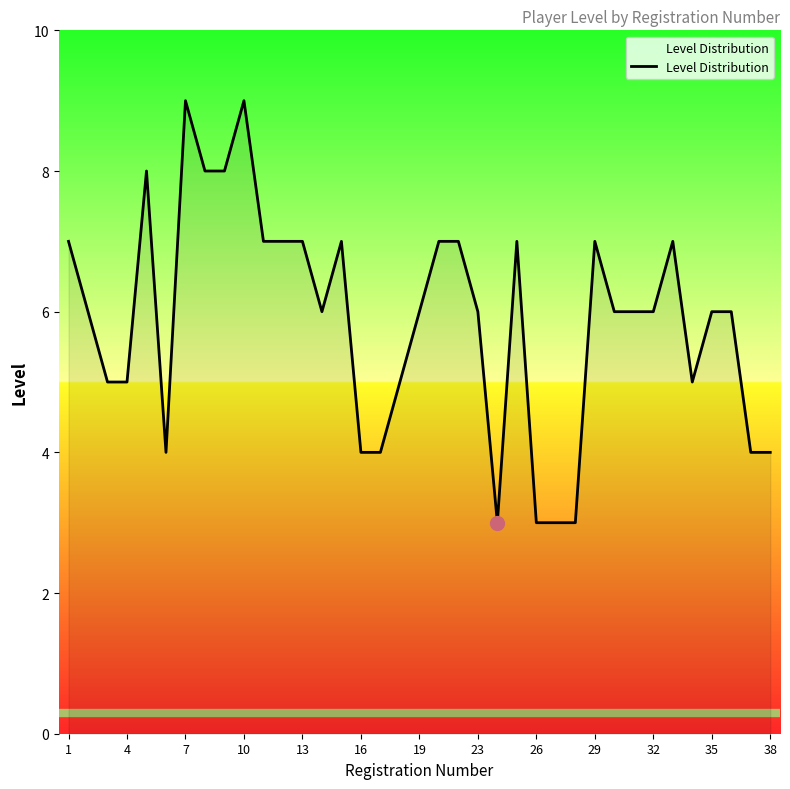

What is the difference between the maximum and minimum values?

6